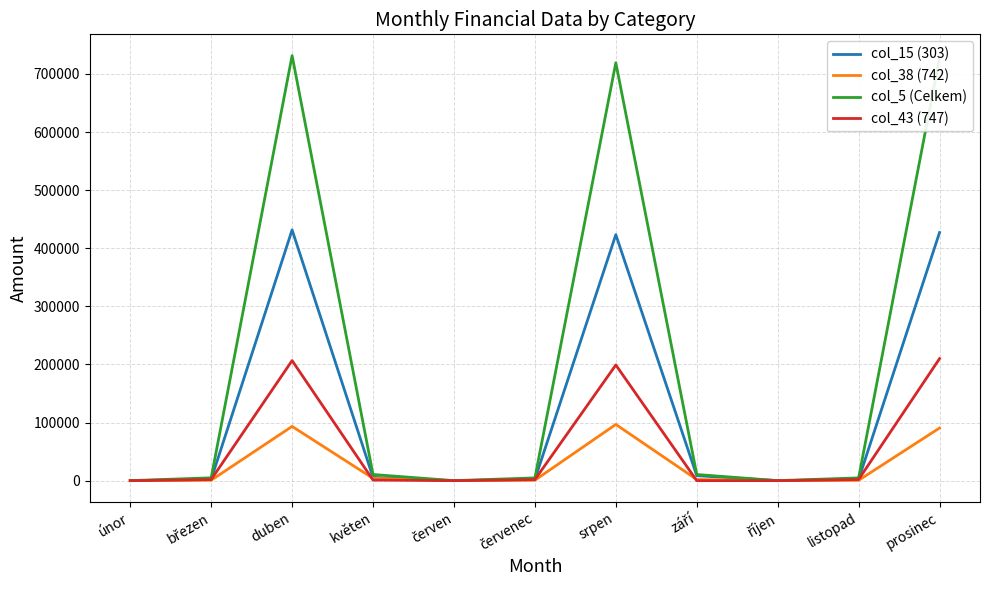

What is the spread (max minus min) of values at duben?

638206.0